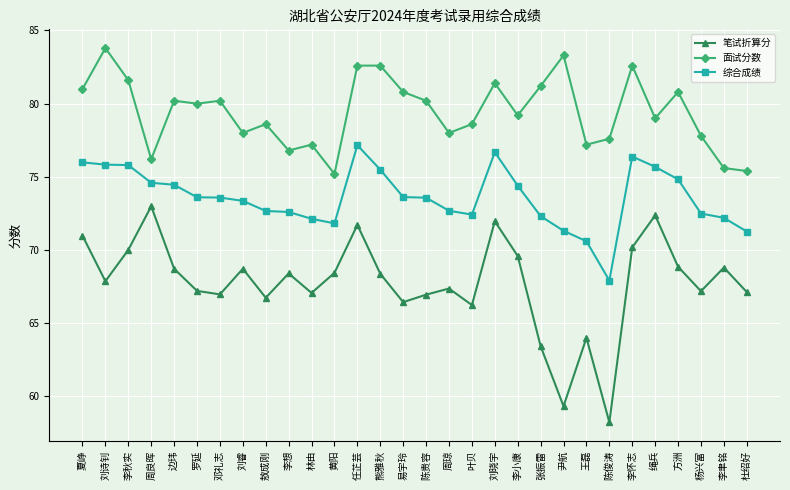

True or false: 笔试折算分 has more than 2 points higher than both neighbors.

True